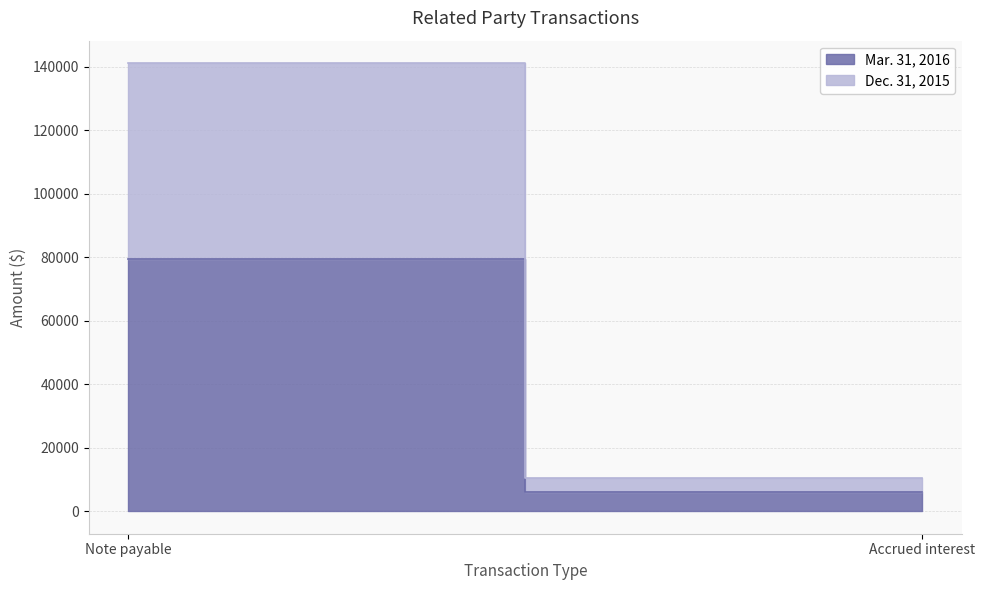

True or false: Dec. 31, 2015 has a value of 102535 at Note payable.

False